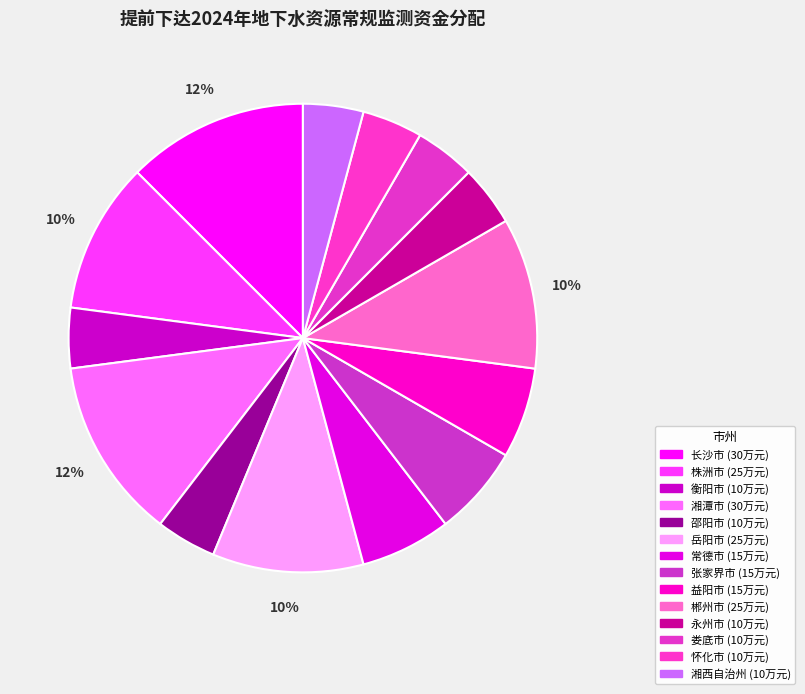

Combined, what portion of the pie is 娄底市 and 邵阳市?

8.3%